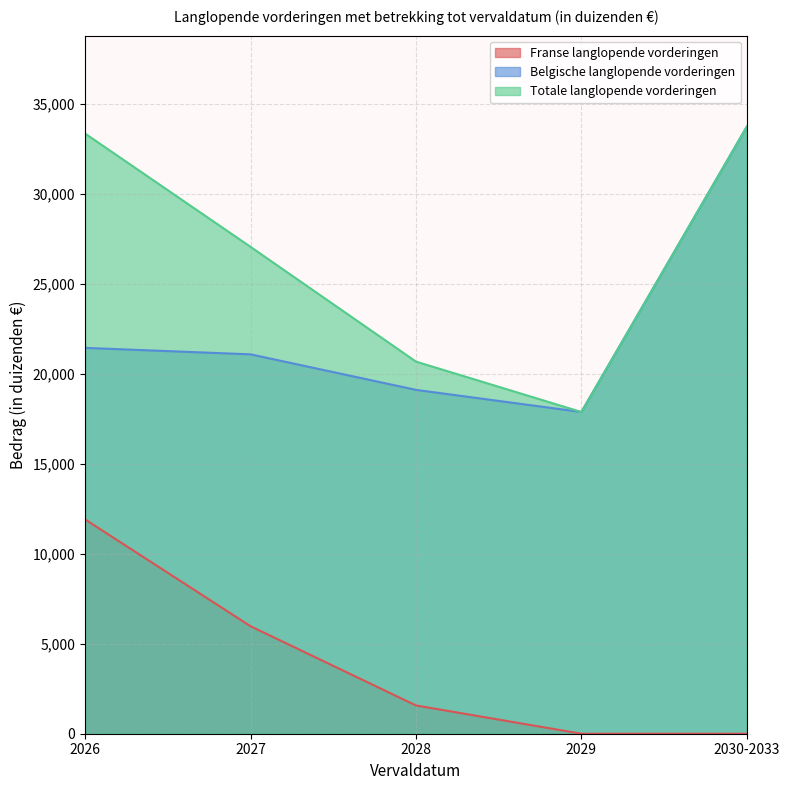

Rank the categories by Franse langlopende vorderingen value from lowest to highest.

2029, 2030-2033, 2028, 2027, 2026